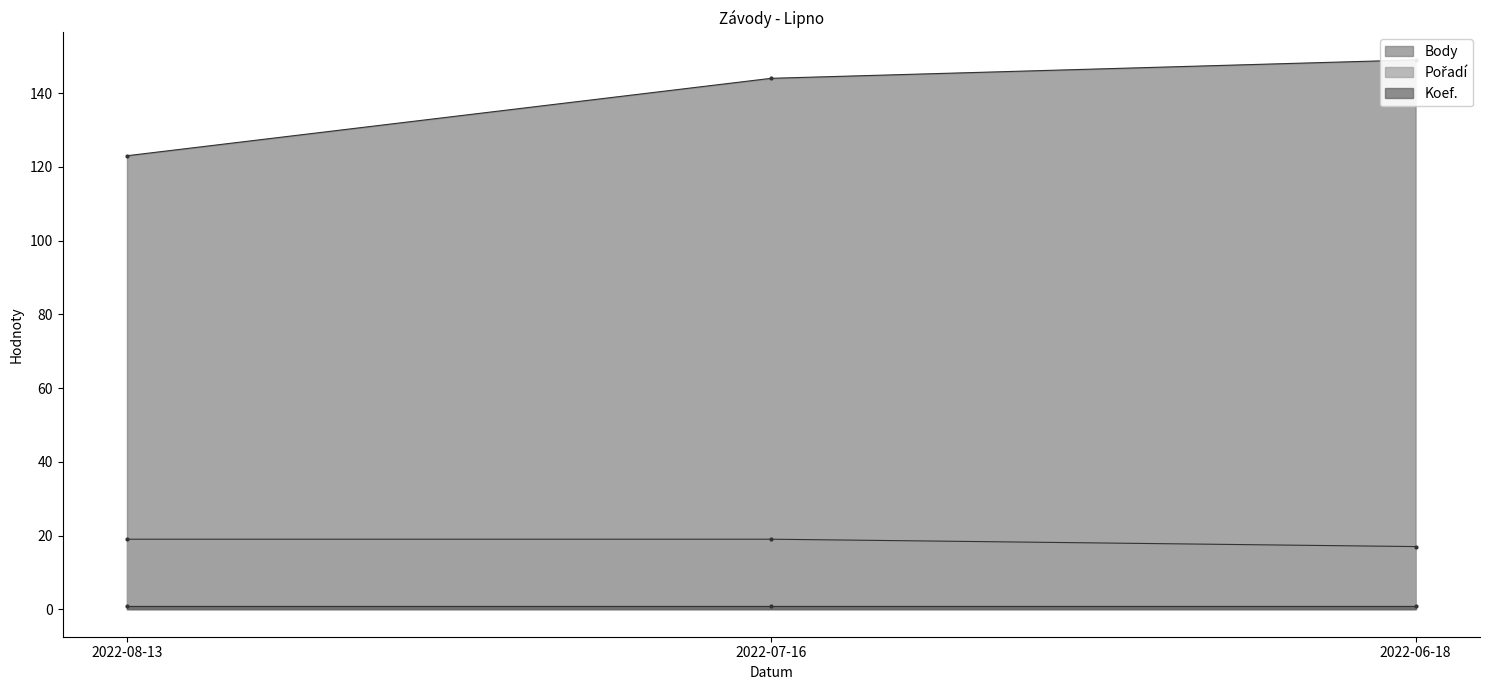

Count the number of categories in the chart.

3